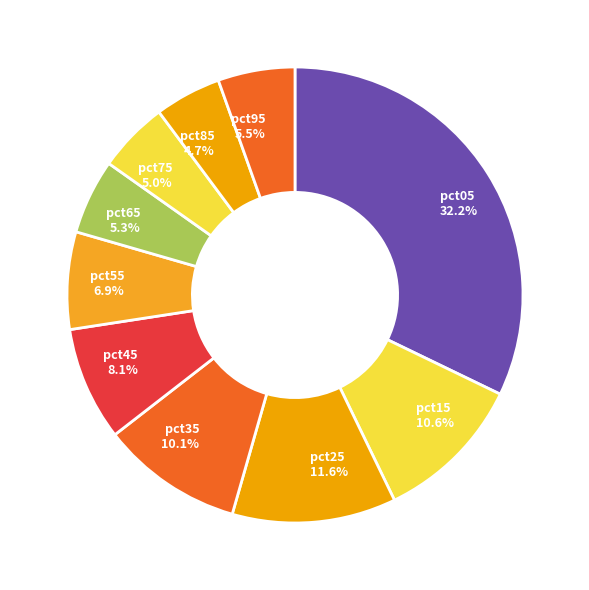

How many segments does this pie chart have?

10